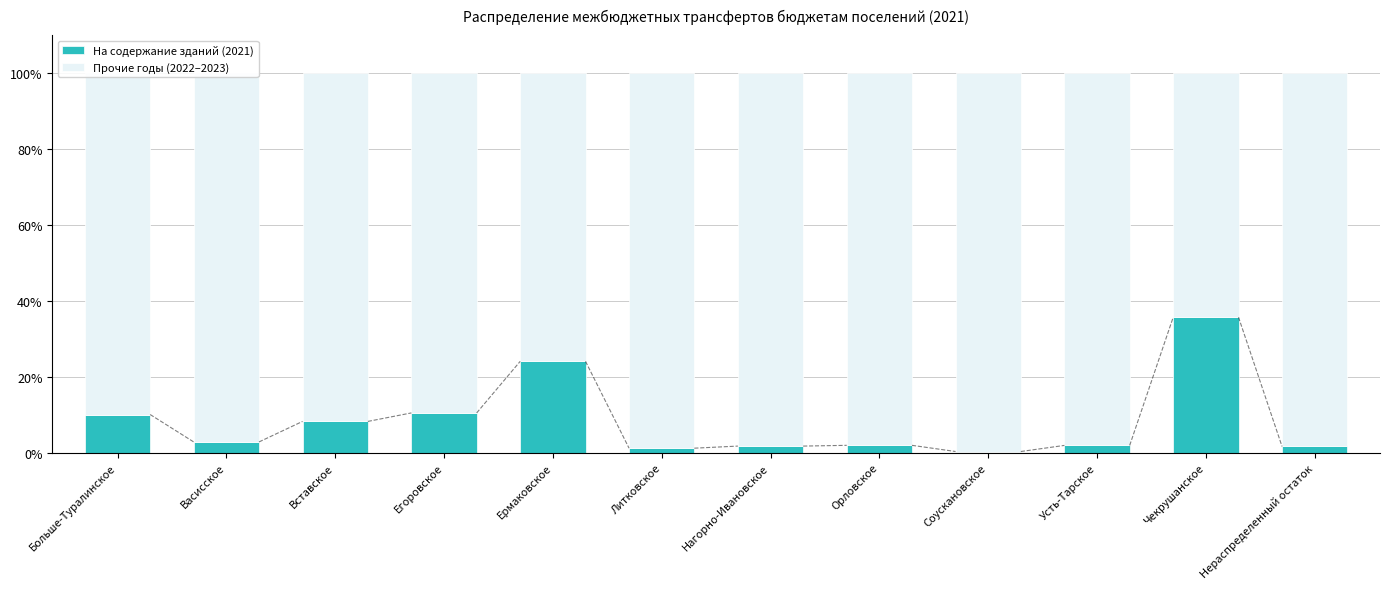

What are all the series names shown in the legend?

На содержание зданий (2021), Прочие годы (2022–2023)